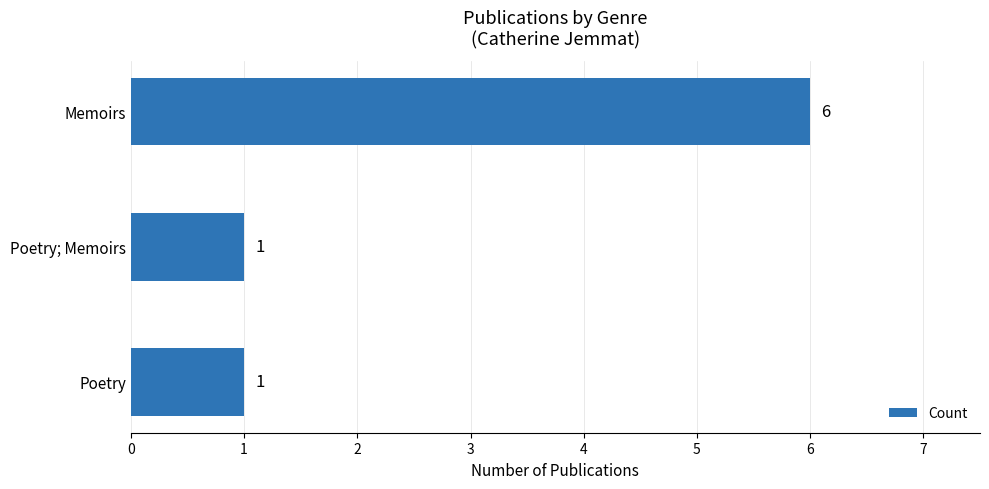

What is the sum of all values?

8